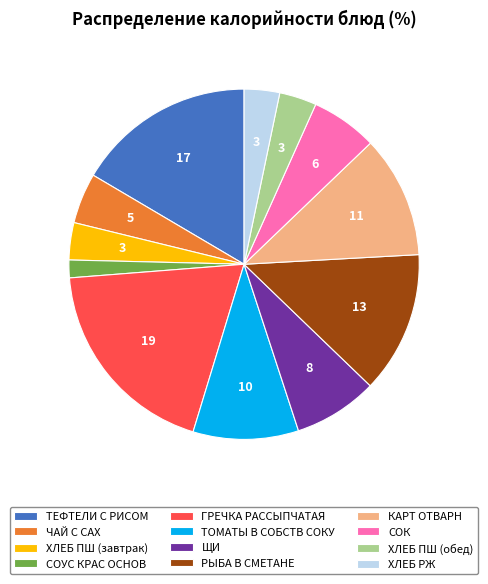

Which category has the biggest portion of the pie?

ГРЕЧКА РАССЫПЧАТАЯ